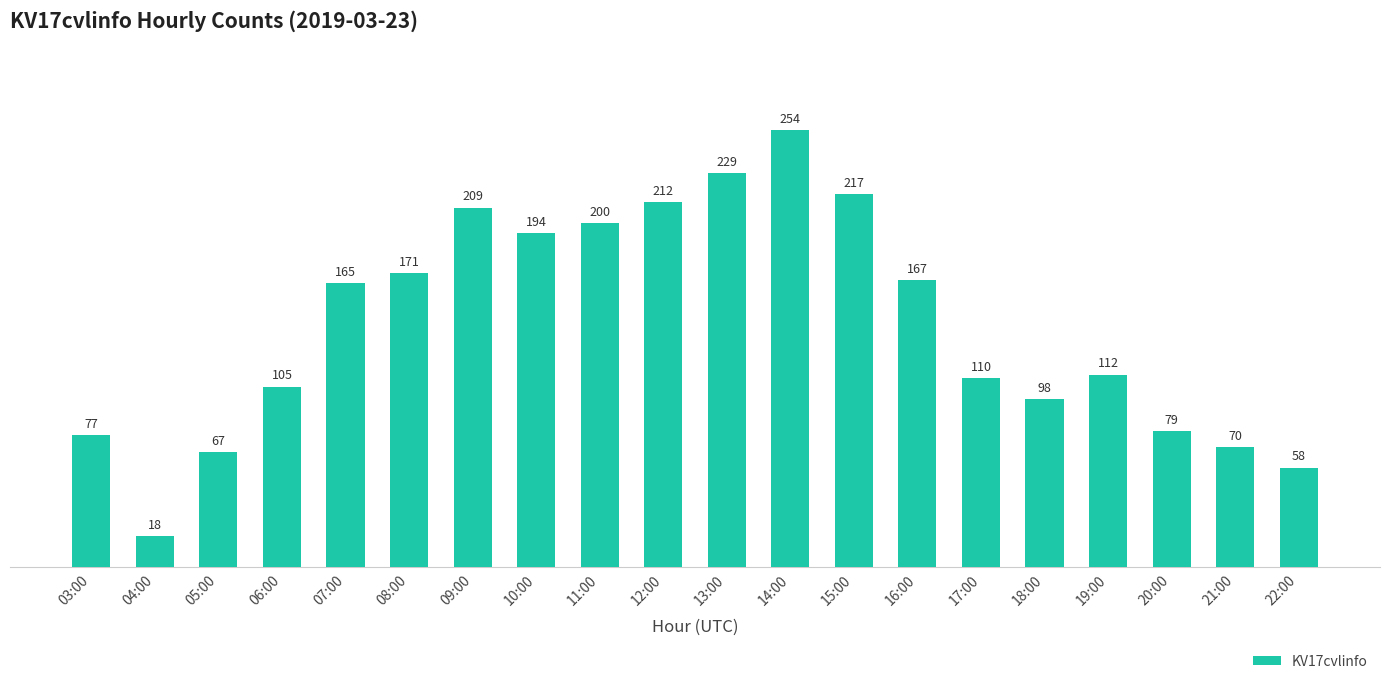

What is the difference between the values at 14:00 and 06:00?

149